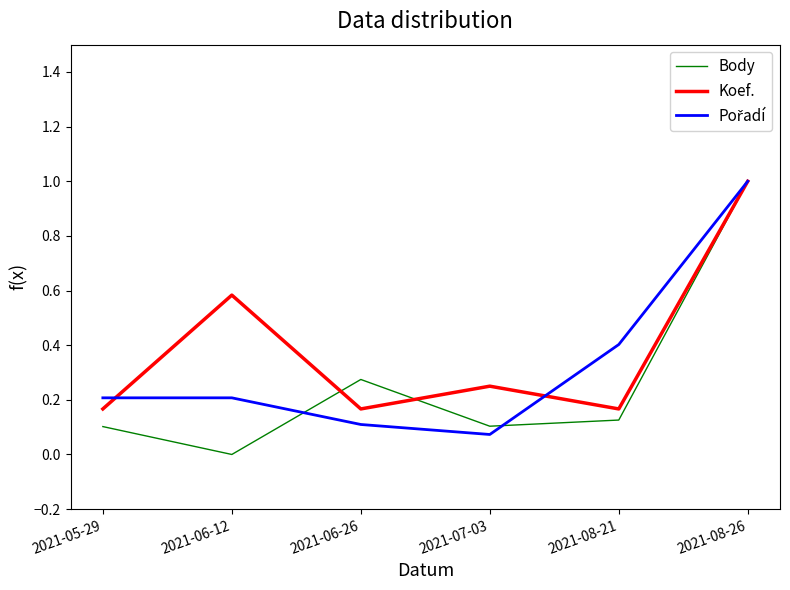

The value of Koef. at 2021-06-12 is 0.4. True or false?

False